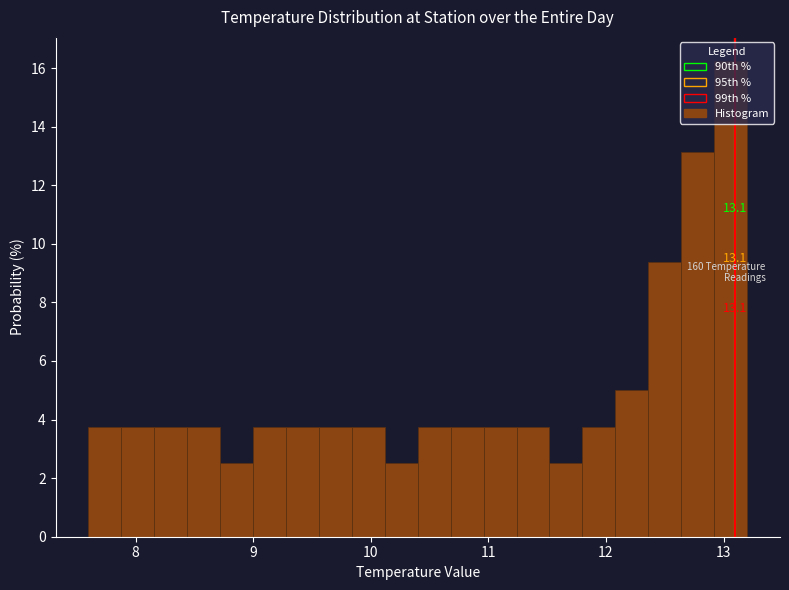

Read against the x-axis, roughly where is the centre of the tallest bar?

13.1